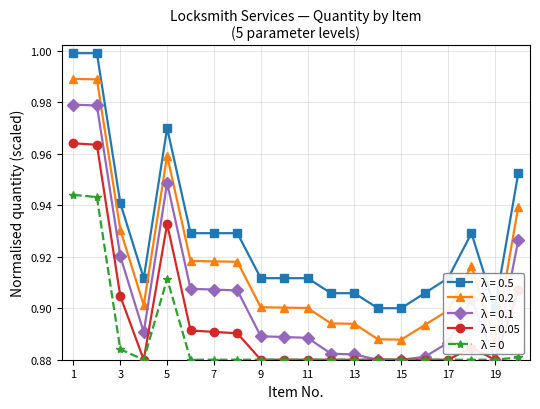

What is the sum of the λ = 0.5 values at 19 and 8?

1.8